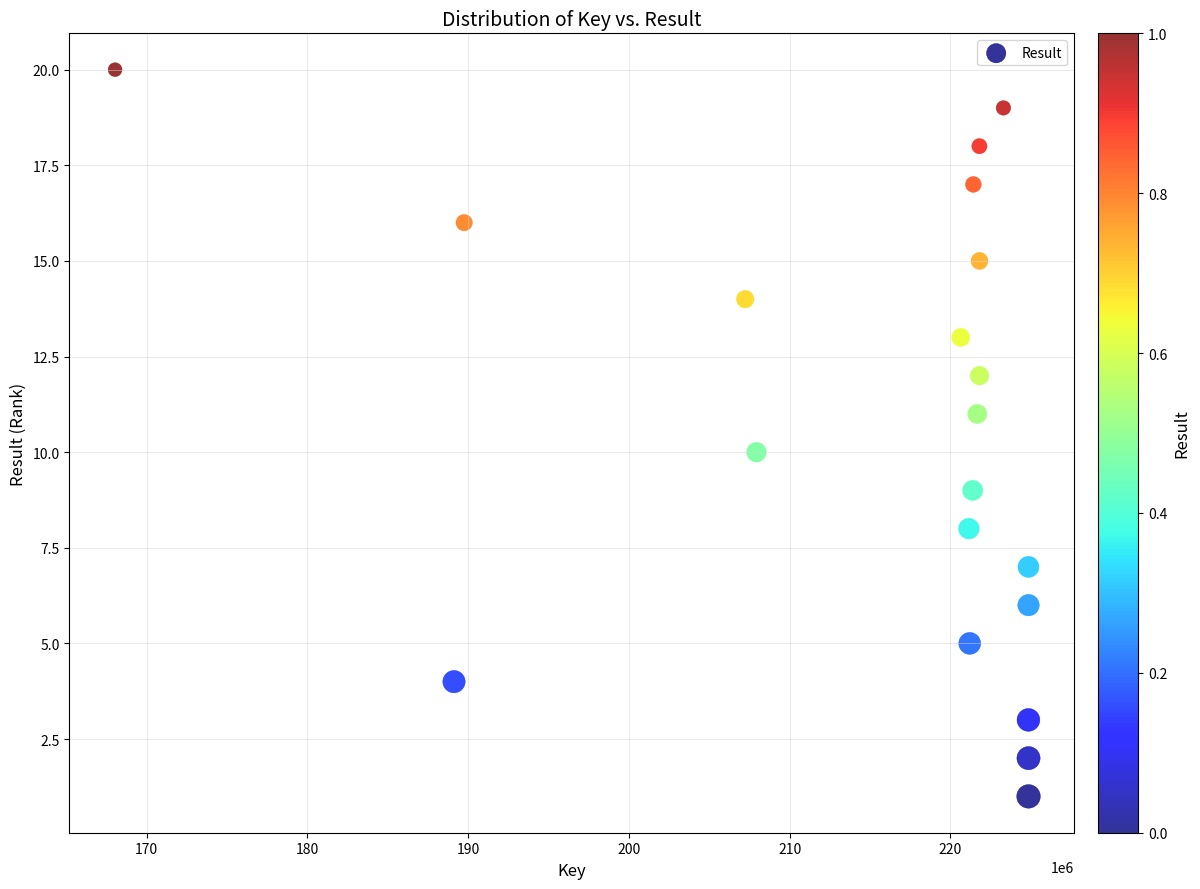

What is the range of X values (max minus min)?

56816985